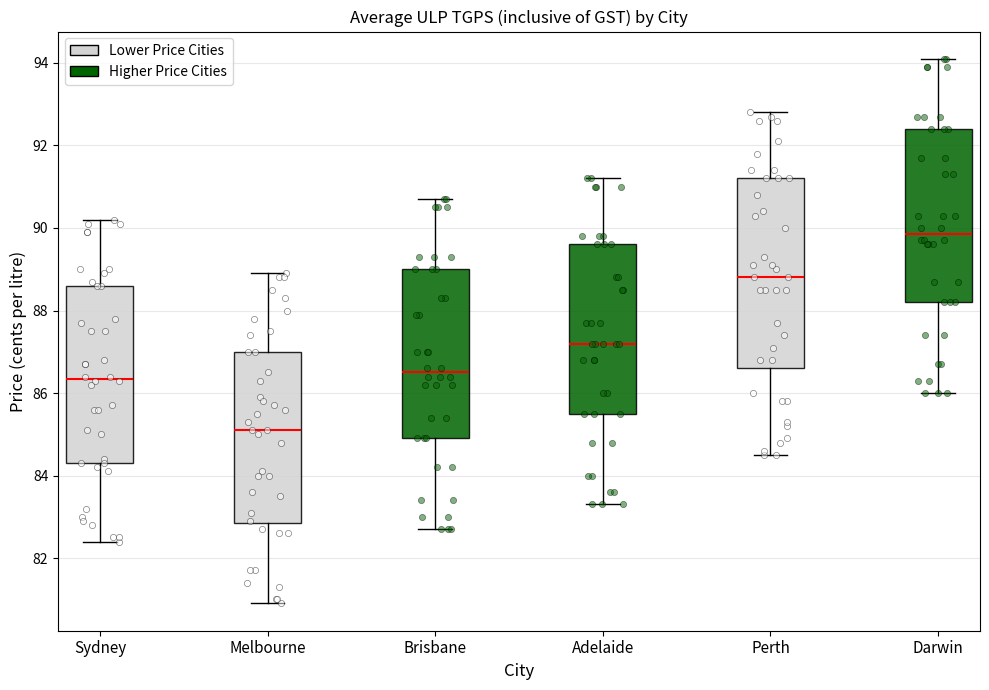

Which box's median line is the highest?

Darwin